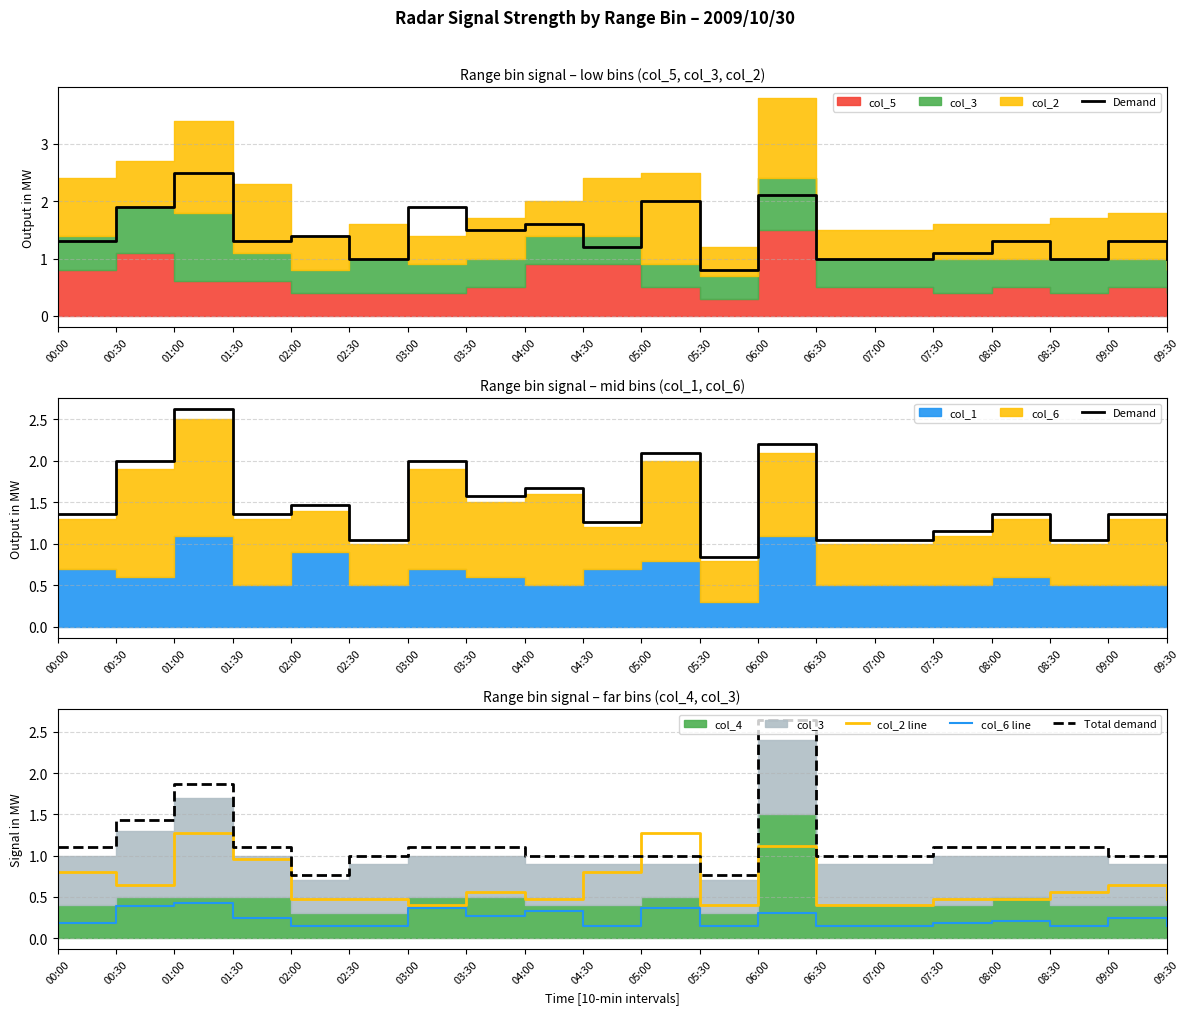

At which label does Total demand first exceed 1?

00:00